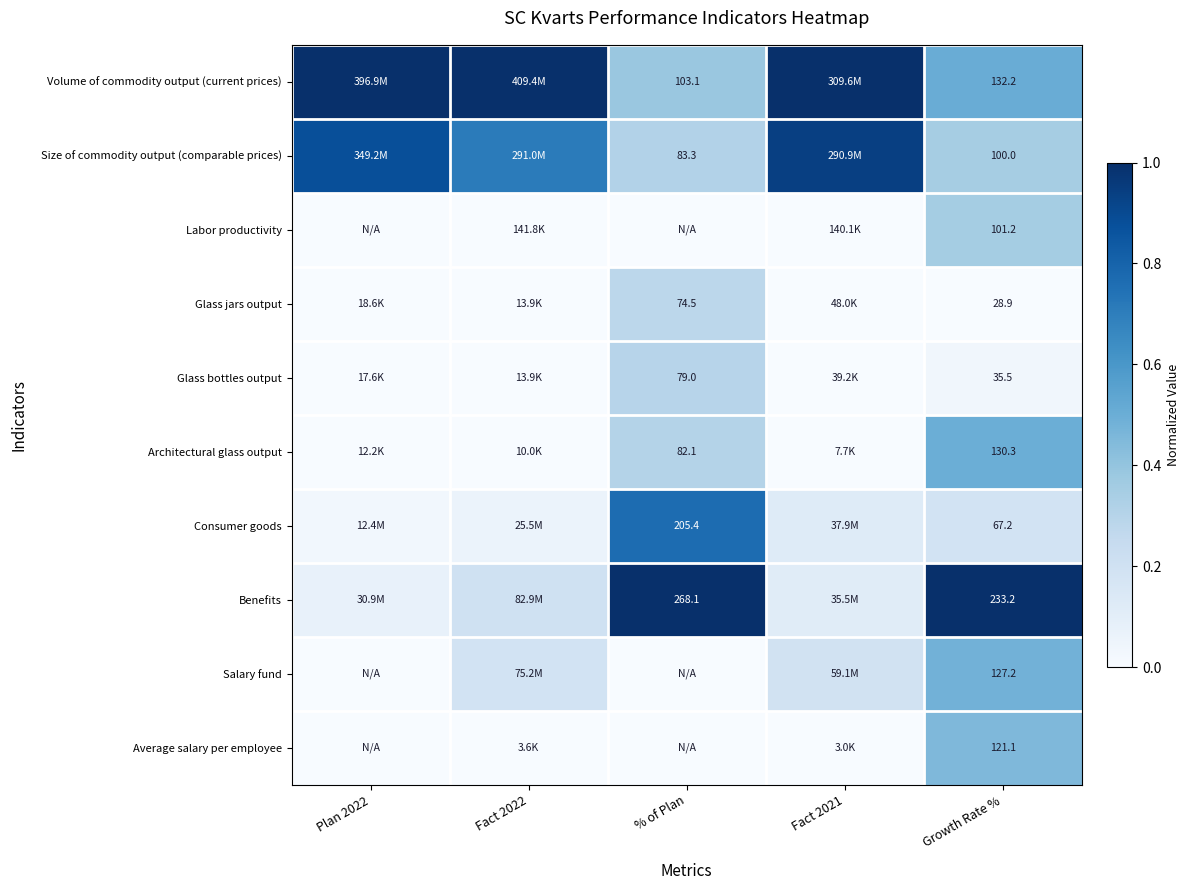

At which label does Average salary per employee reach its minimum?

Plan 2022